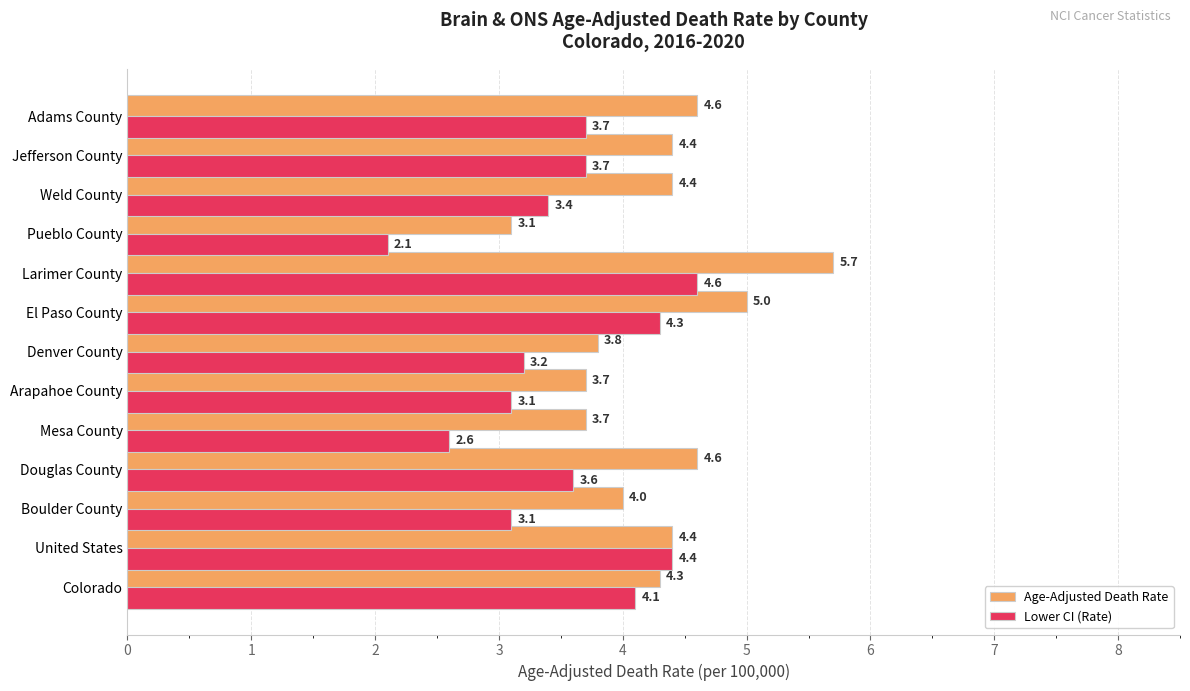

How many data points in Age-Adjusted Death Rate are less than 4?

4